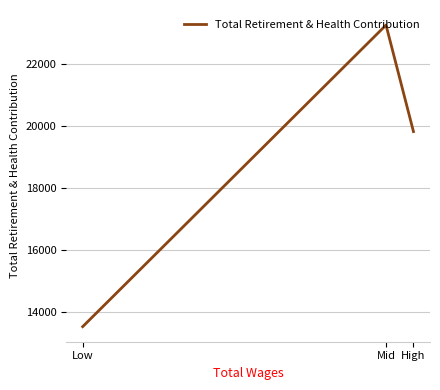

Which category has the lowest value across all series?

Low